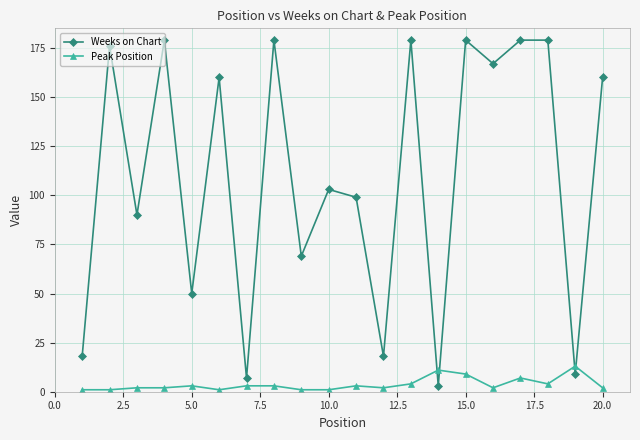

How many intersections are there between Peak Position and Weeks on Chart?

4